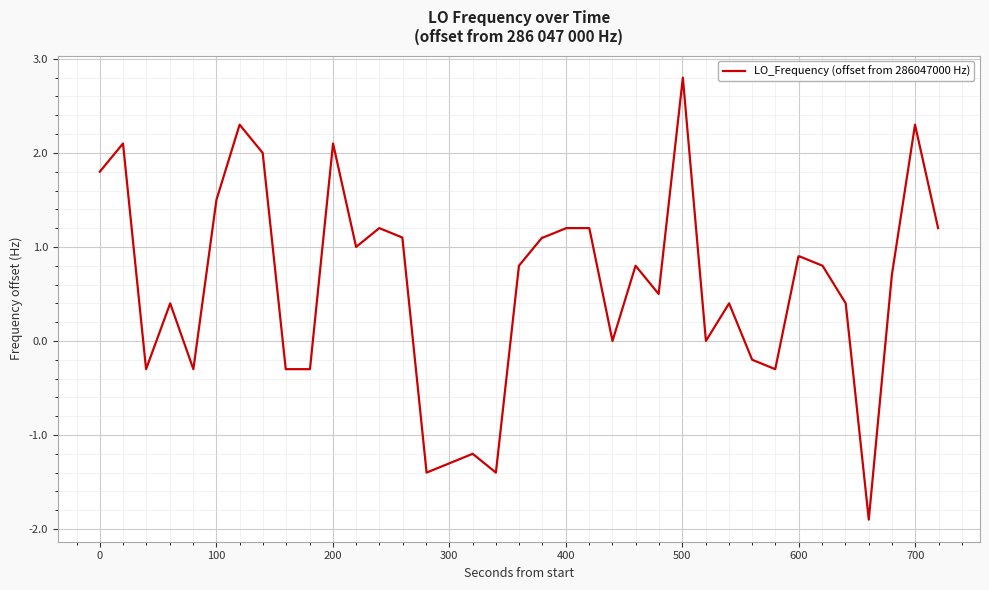

Reading right to left, what are all the values shown in this chart?

1.2	2.3	0.7	-1.9	0.4	0.8	0.9	0.9	-0.3	-0.2	0.4	0.0	2.8	0.5	0.8	0.0	1.2	1.2	1.1	1.1	0.8	-1.4	-1.2	-1.3	-1.4	1.1	1.2	1.0	2.1	-0.3	-0.3	-0.3	2.0	2.3	1.5	-0.3	0.4	-0.3	2.1	1.8